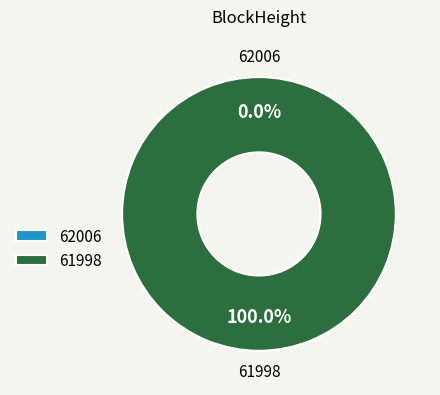

Do 62006 and 61998 together represent more than half of the pie?

Yes